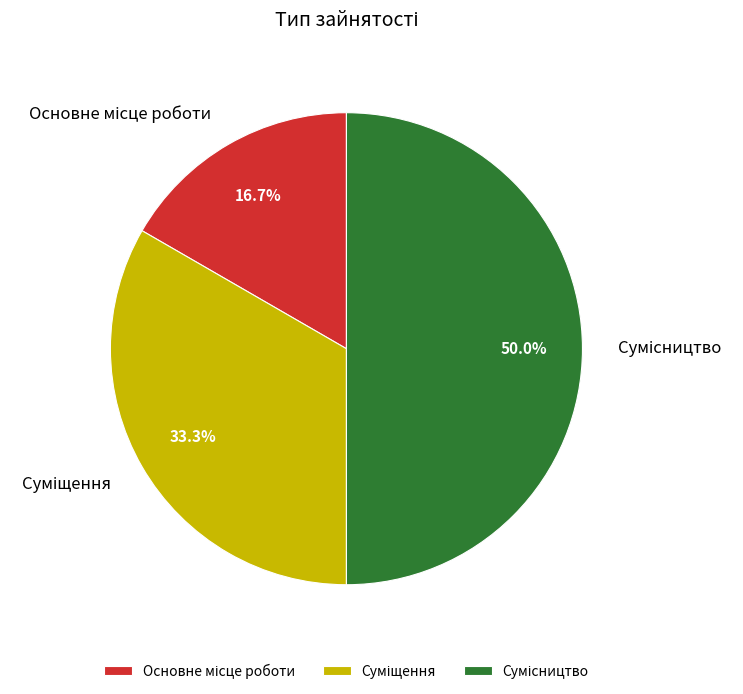

Count the number of slices in the pie.

3